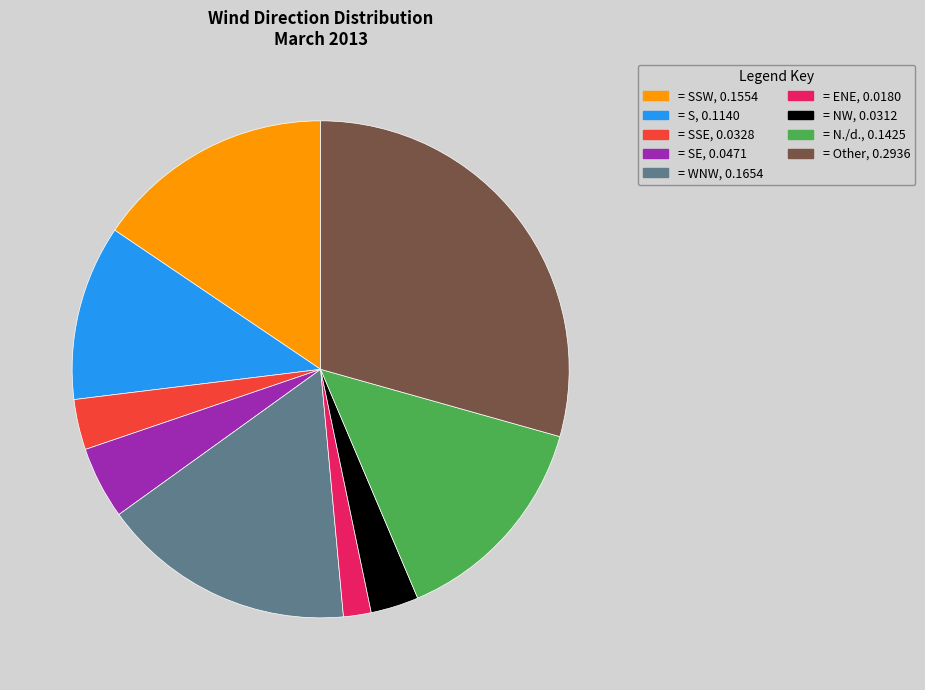

Does any single category account for the majority?

No